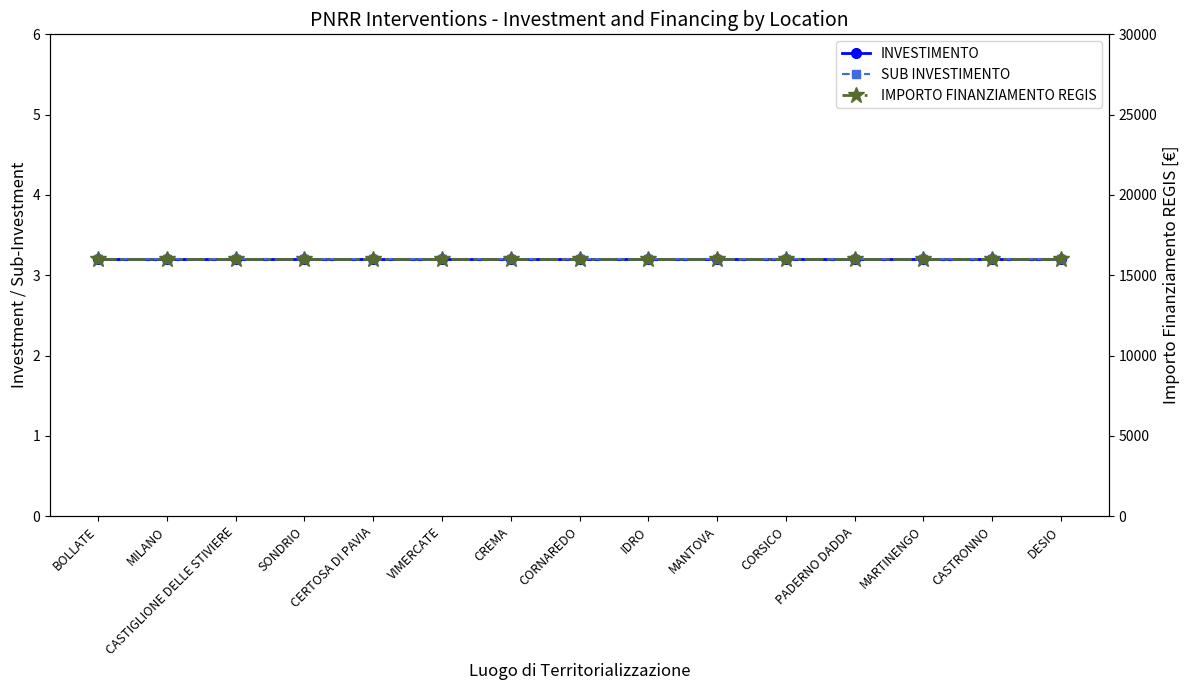

Between BOLLATE and CORSICO, which series saw the biggest shift?

INVESTIMENTO